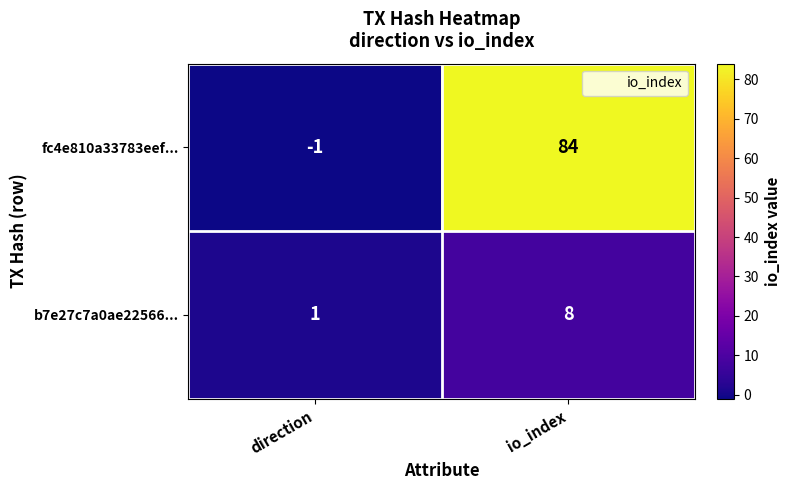

Which series has the largest range (max minus min)?

fc4e810a33783eef...